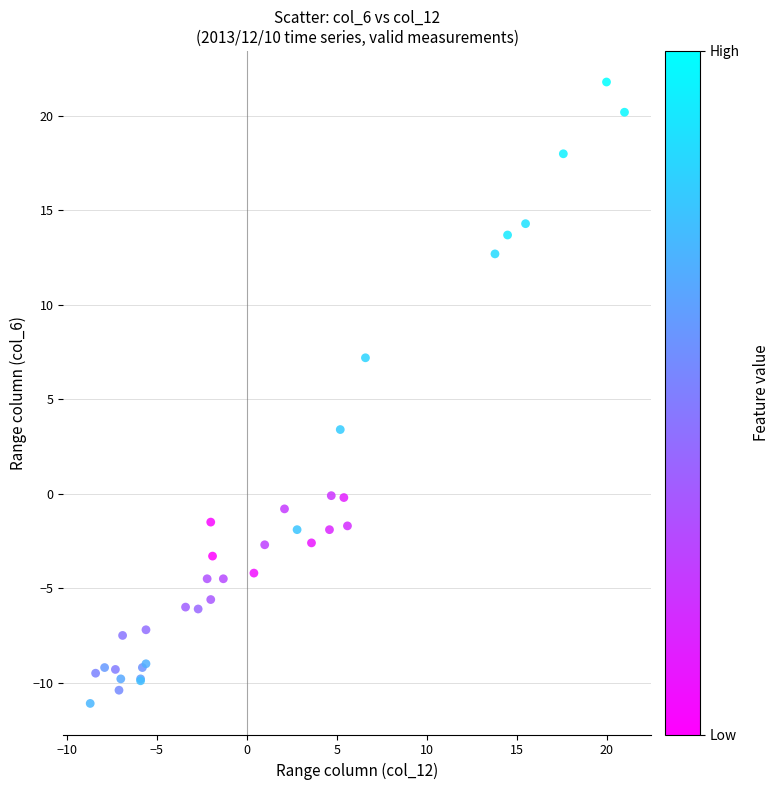

What Y value in the scatter plot is closest to 5?

3.4